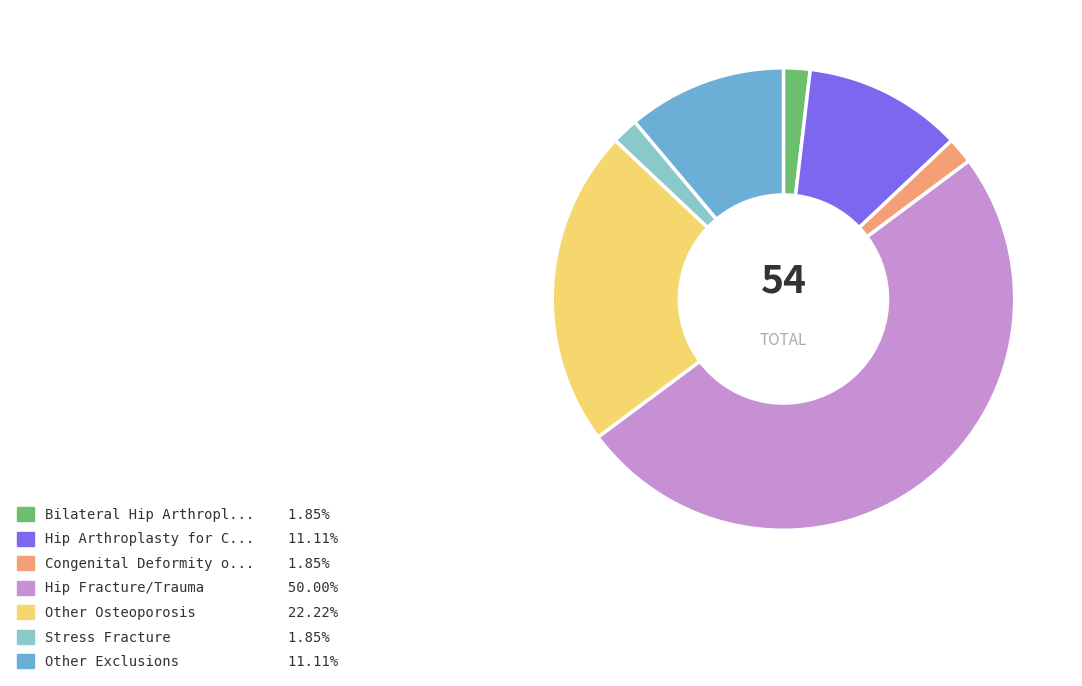

Which category has the biggest portion of the pie?

Hip Fracture/Trauma